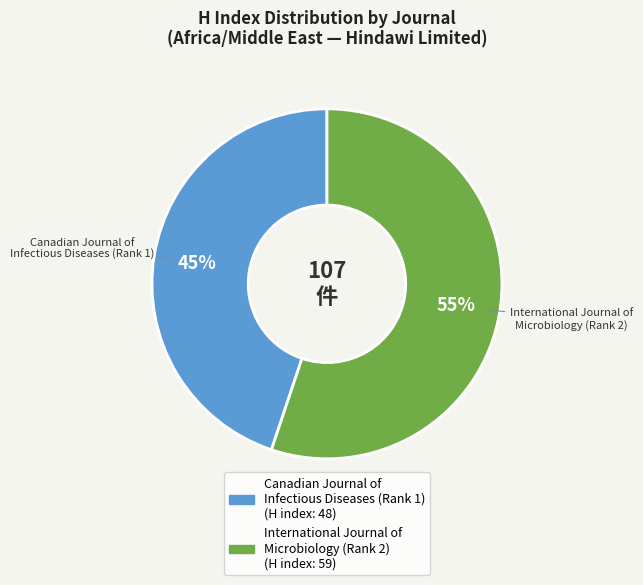

To the nearest percent, what is the average slice percentage?

50%